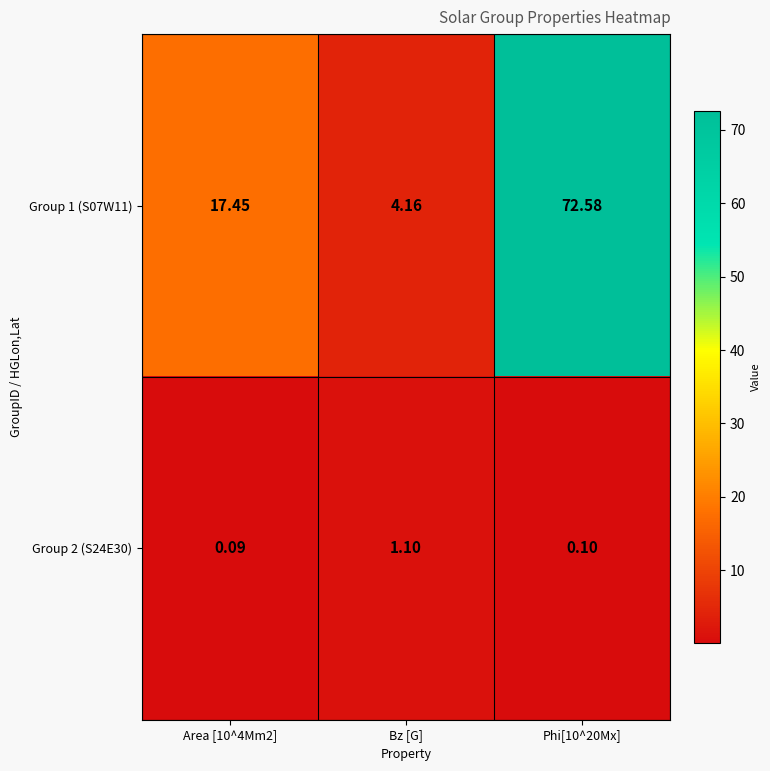

Which series has the widest spread of values?

Group 1 (S07W11)